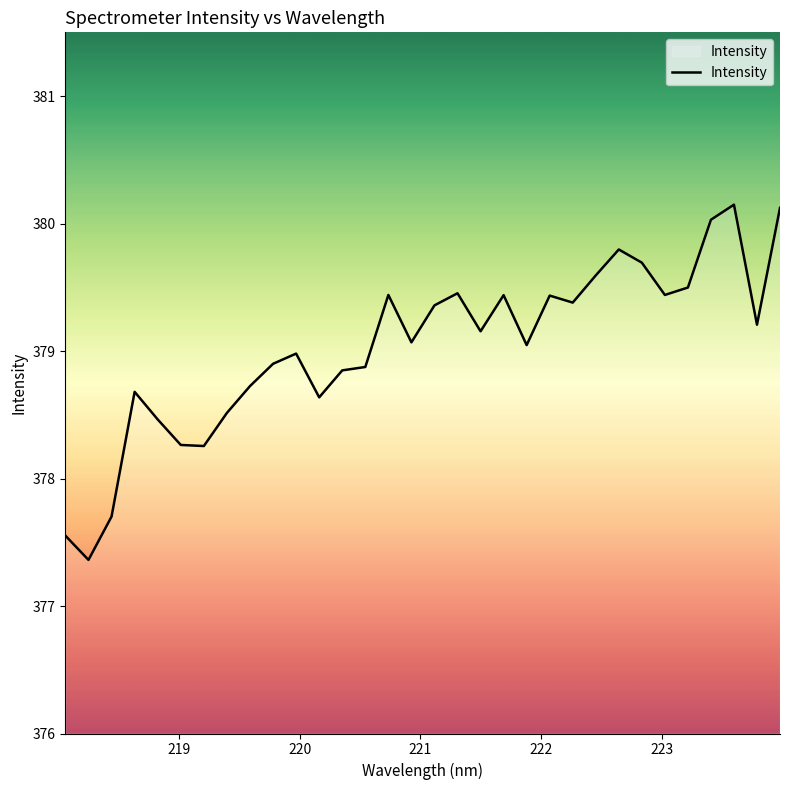

What is the difference between the maximum and minimum values?

2.8